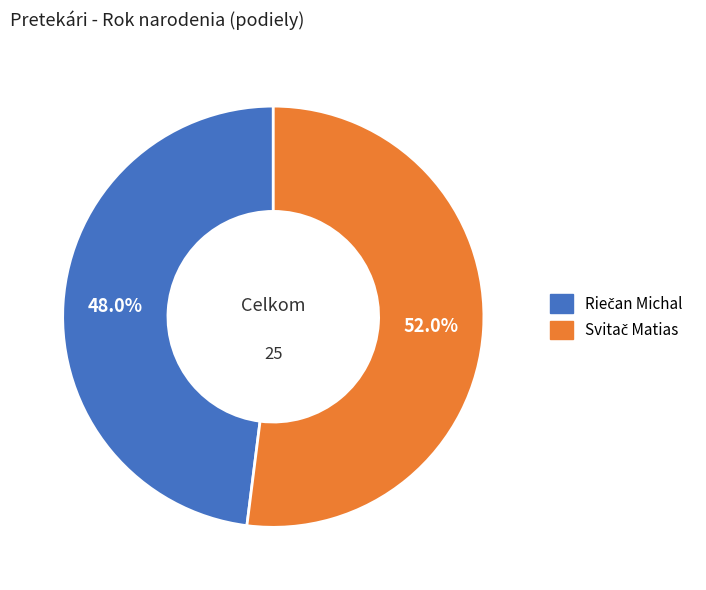

Does any single category account for the majority?

Yes